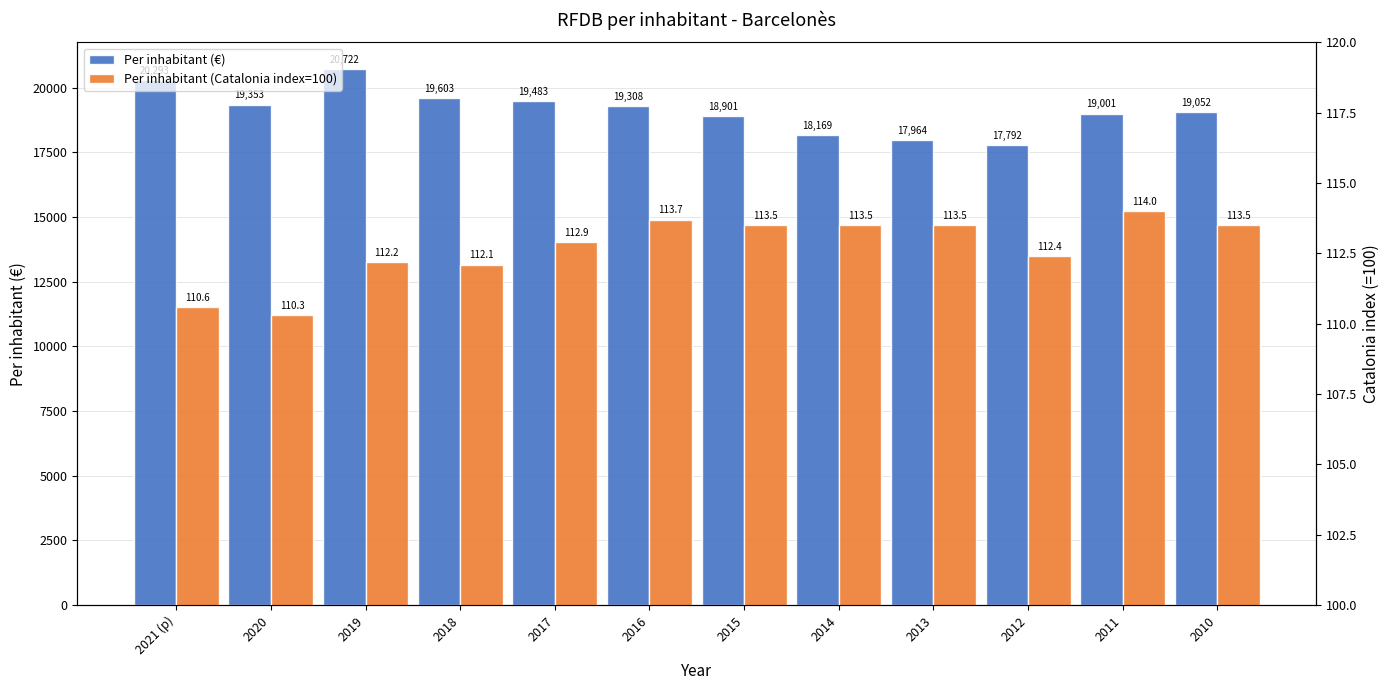

List the series in order of their peak value, highest first.

Per inhabitant (€), Per inhabitant (Catalonia index=100)